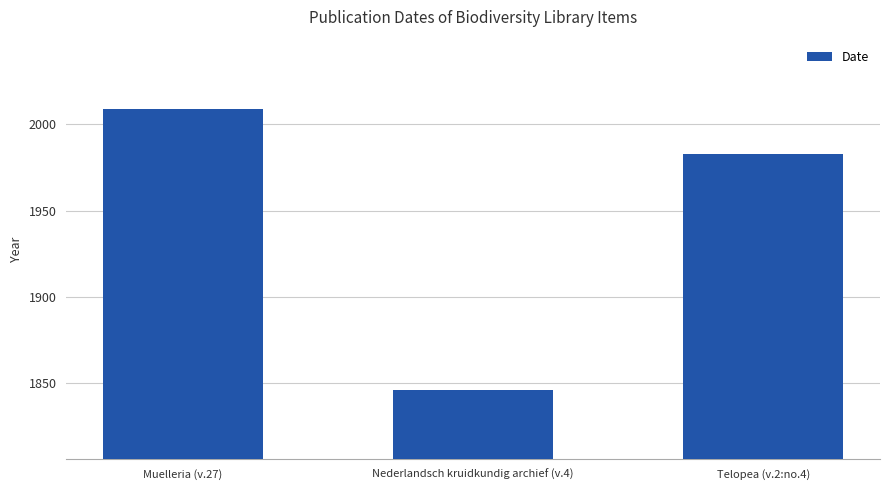

Count the values in the range 1846 to 2009.

3